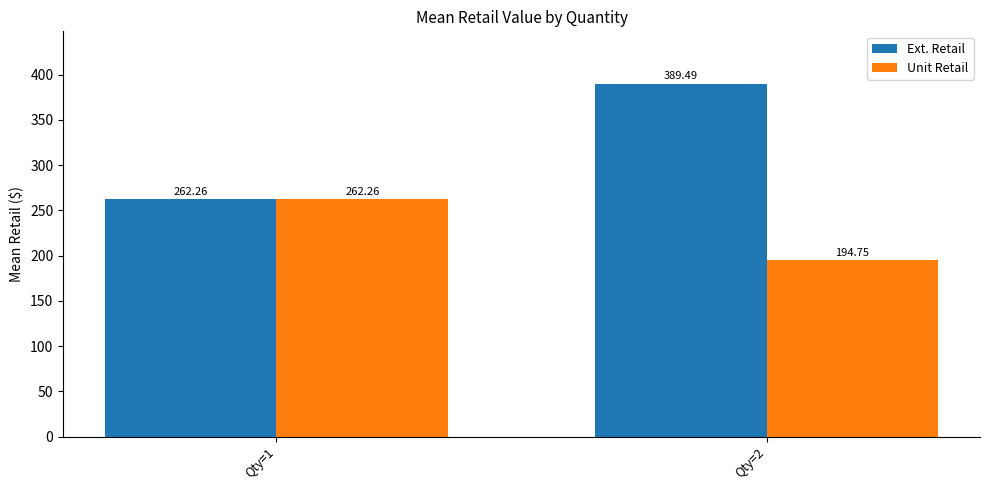

What is the maximum value for Ext. Retail?

389.5